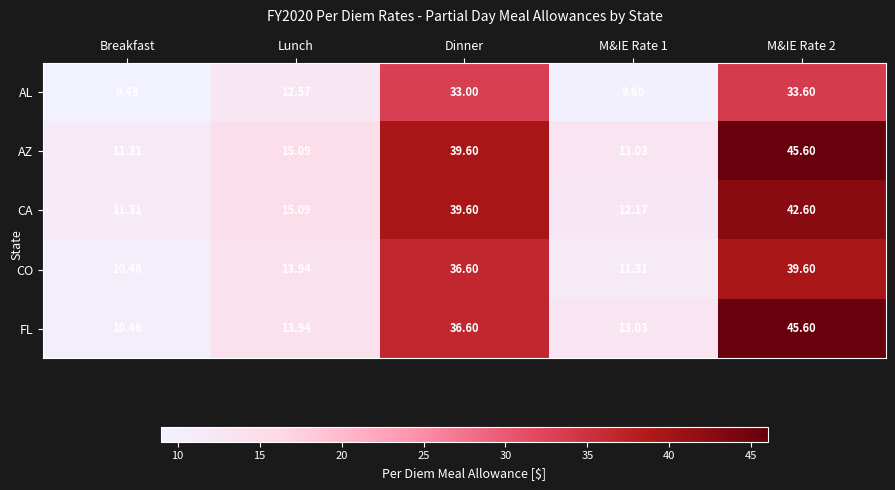

How many data points in CA are above 15?

3